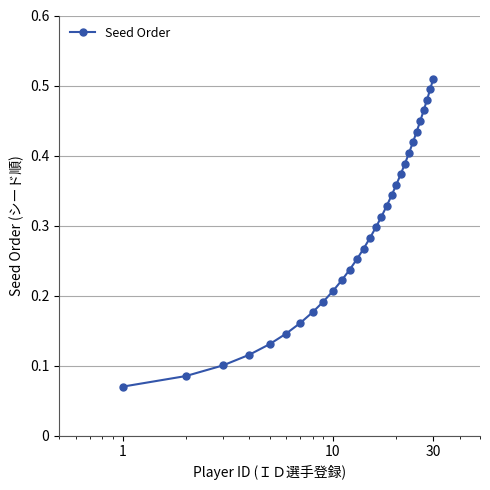

What is the sum of all values?

8.7